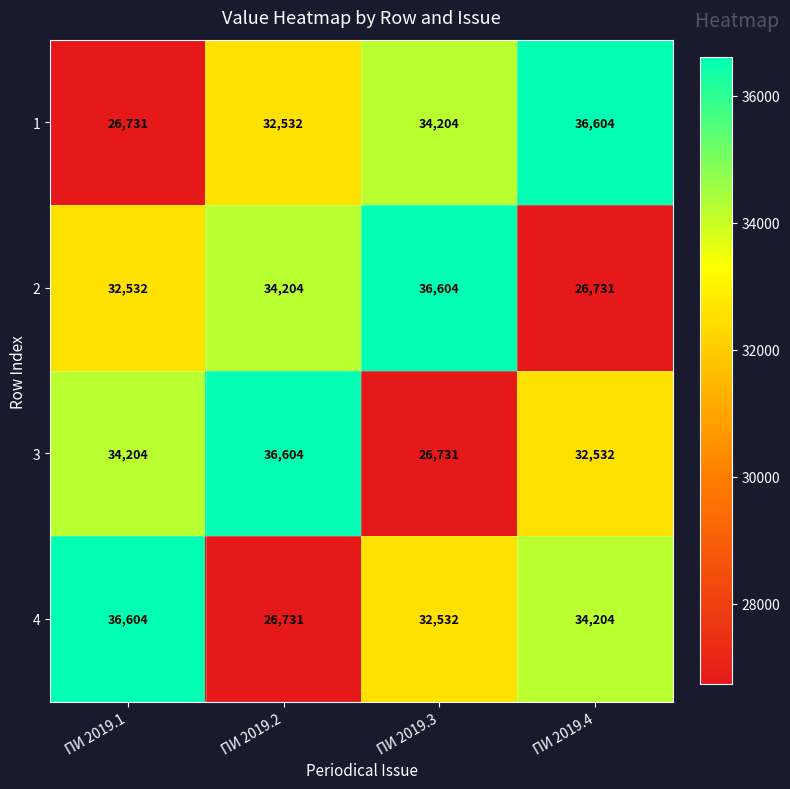

What is the difference between the highest and lowest values at ПИ 2019.3?

9873